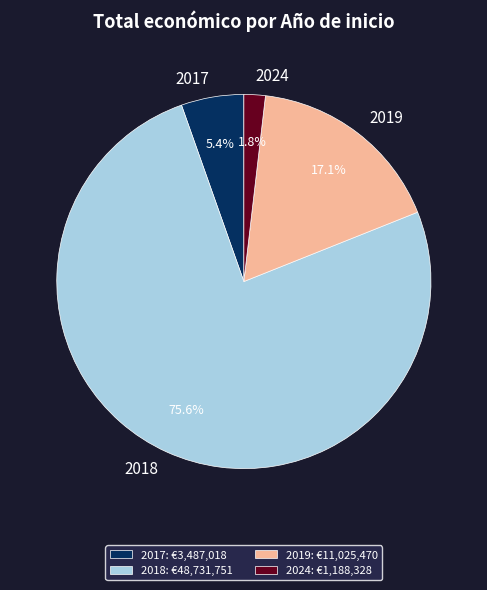

Combined, do 2018 and 2019 account for over 50%?

Yes